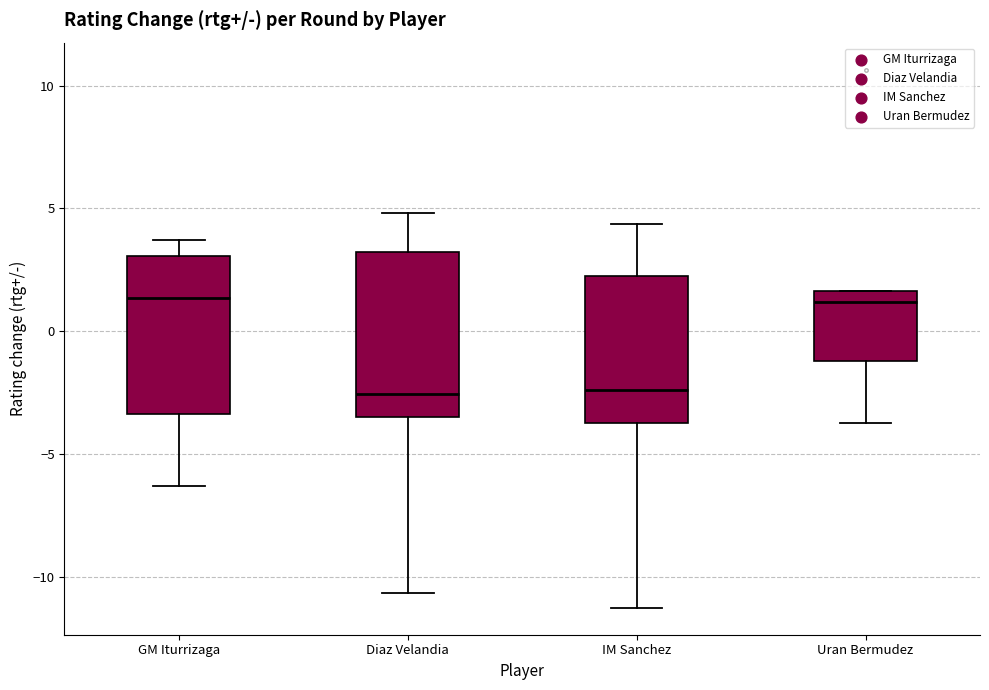

Where is the upper edge of the box for Diaz Velandia on the y-axis? The values are not printed on the chart, so give them approximately, as read against the axis.

3.0